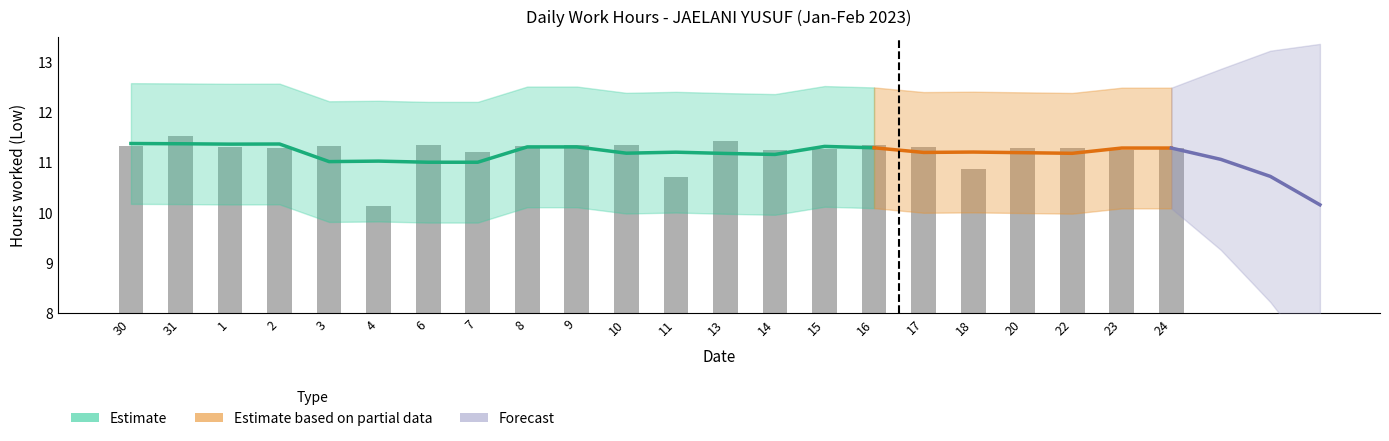

What position from the left is 15?

15